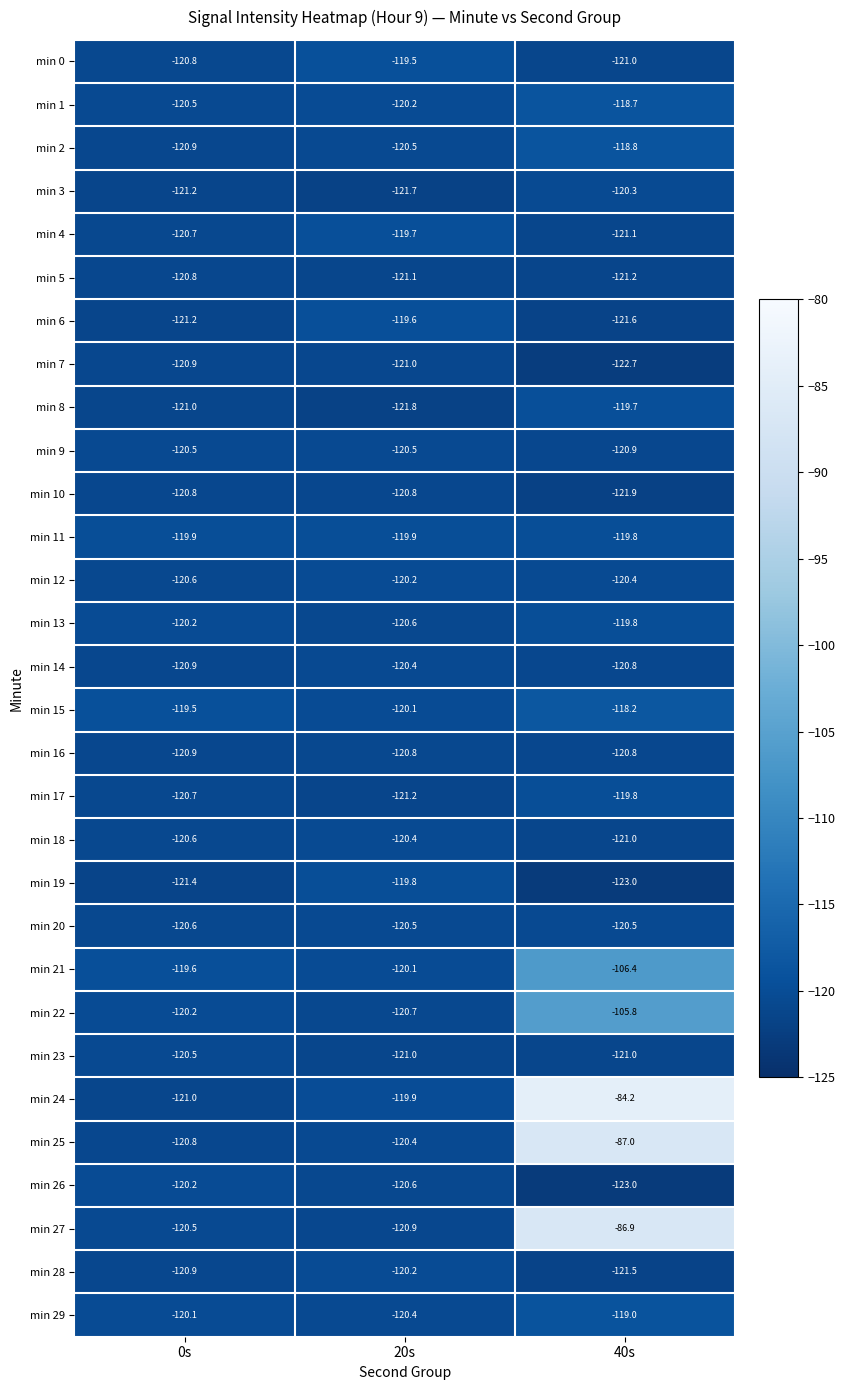

Which series has the widest spread of values?

min 24